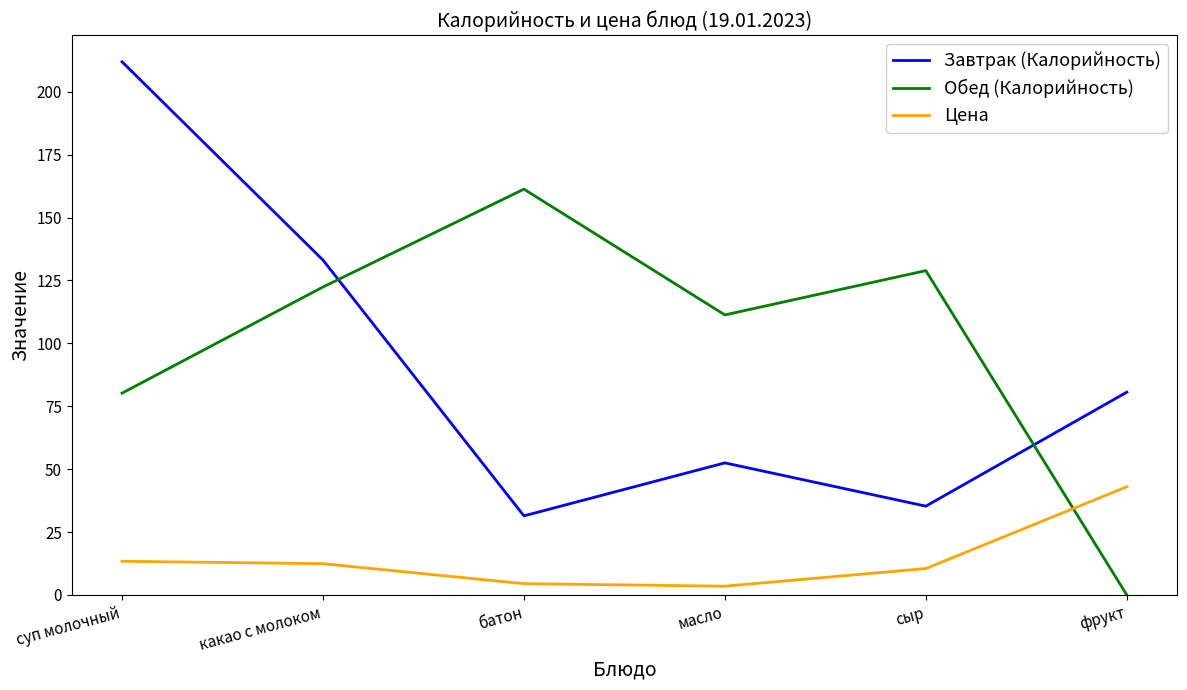

How many lines are shown in the chart?

3